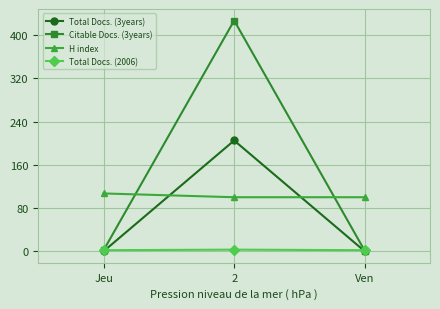

List the series in order of their peak value, lowest first.

Total Docs. (2006), H index, Total Docs. (3years), Citable Docs. (3years)